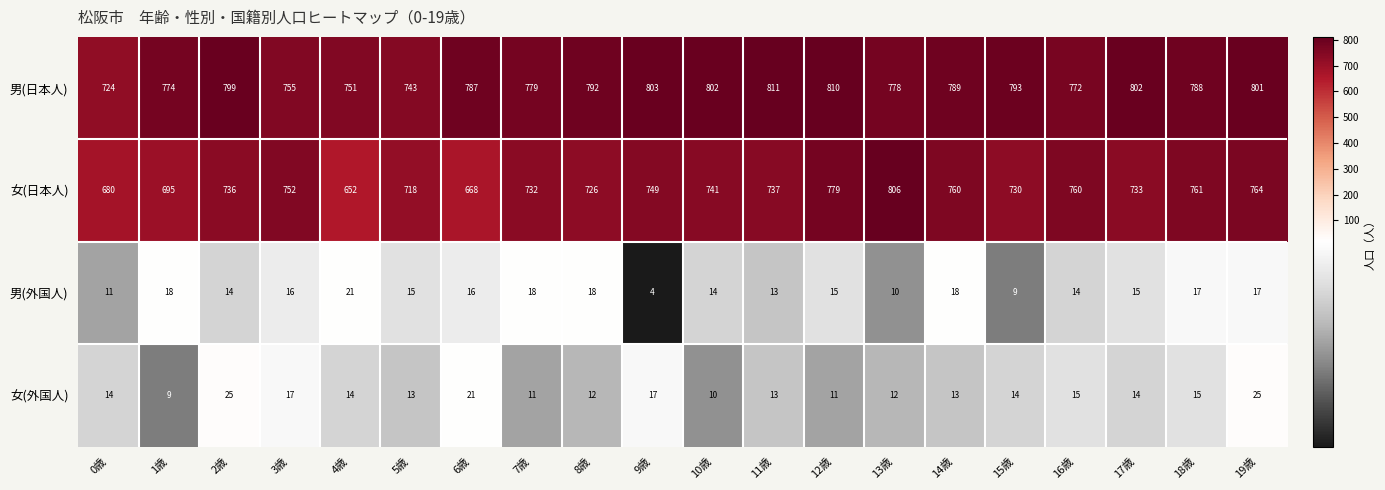

What is the smallest value displayed?

4